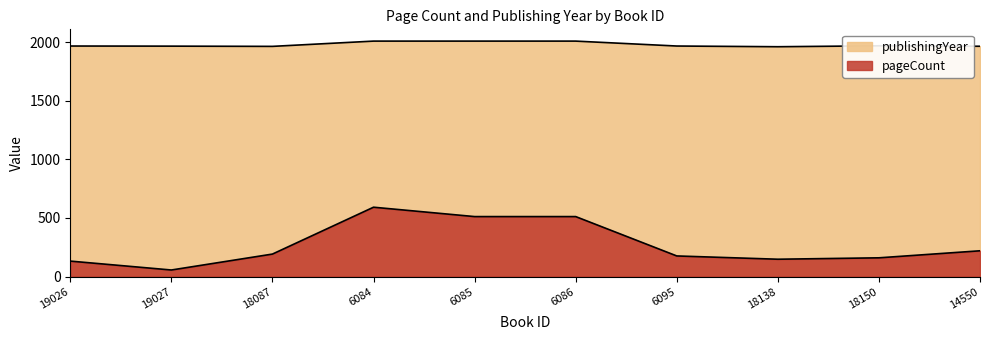

At which category does publishingYear reach its first local valley?

18087